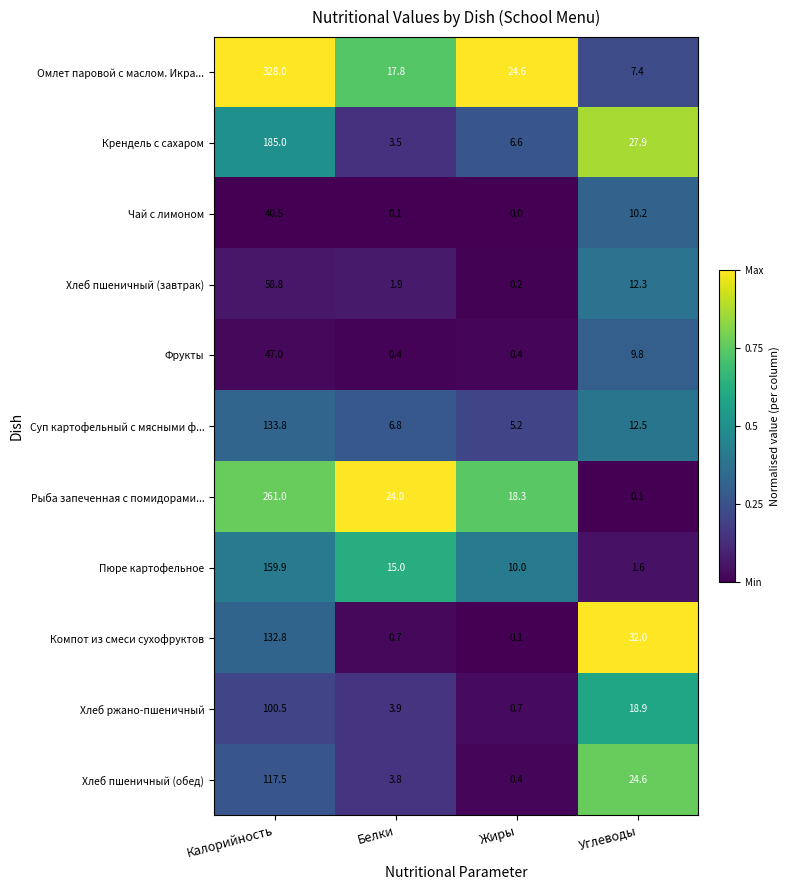

What is the sum of all Хлеб пшеничный (обед) values?

146.3